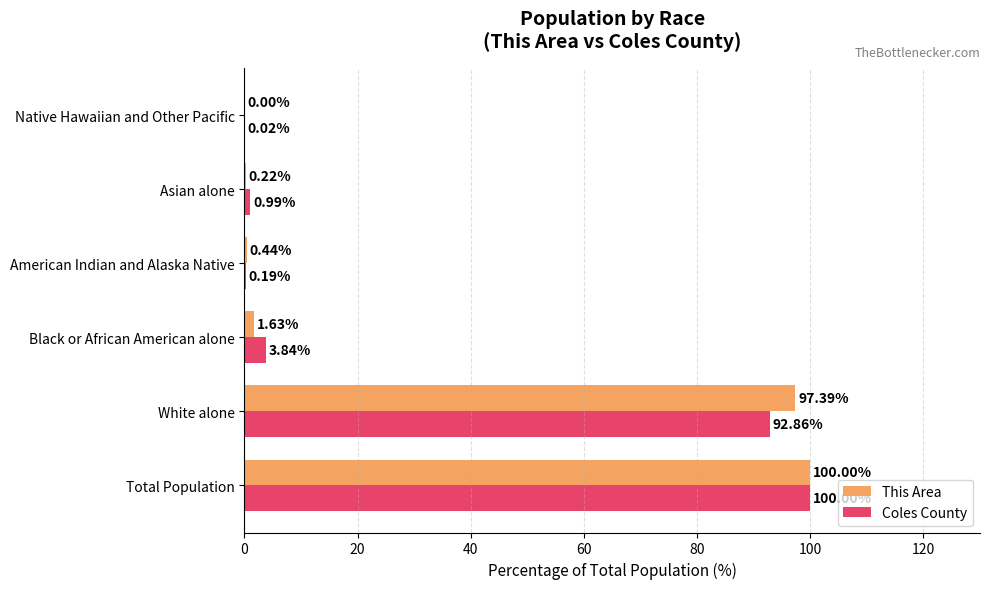

Between Total Population and White alone, which series saw the biggest shift?

Coles County